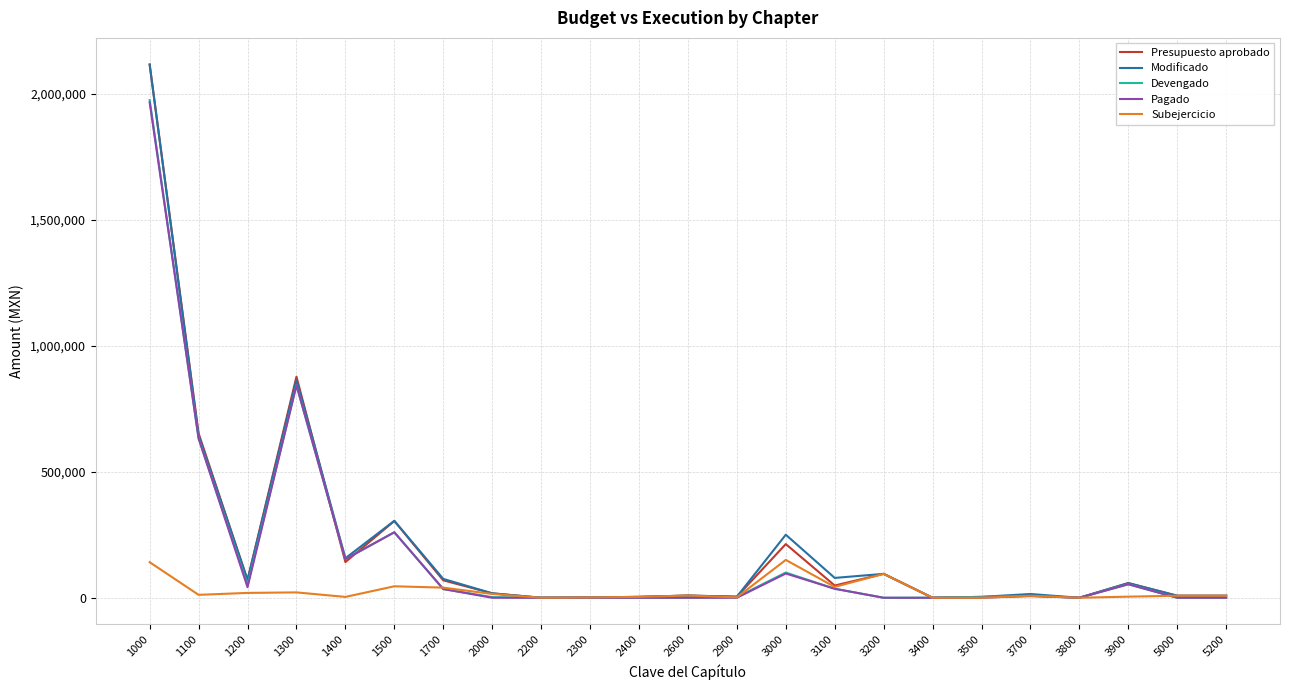

At how many categories does at least one series exceed 292072?

4